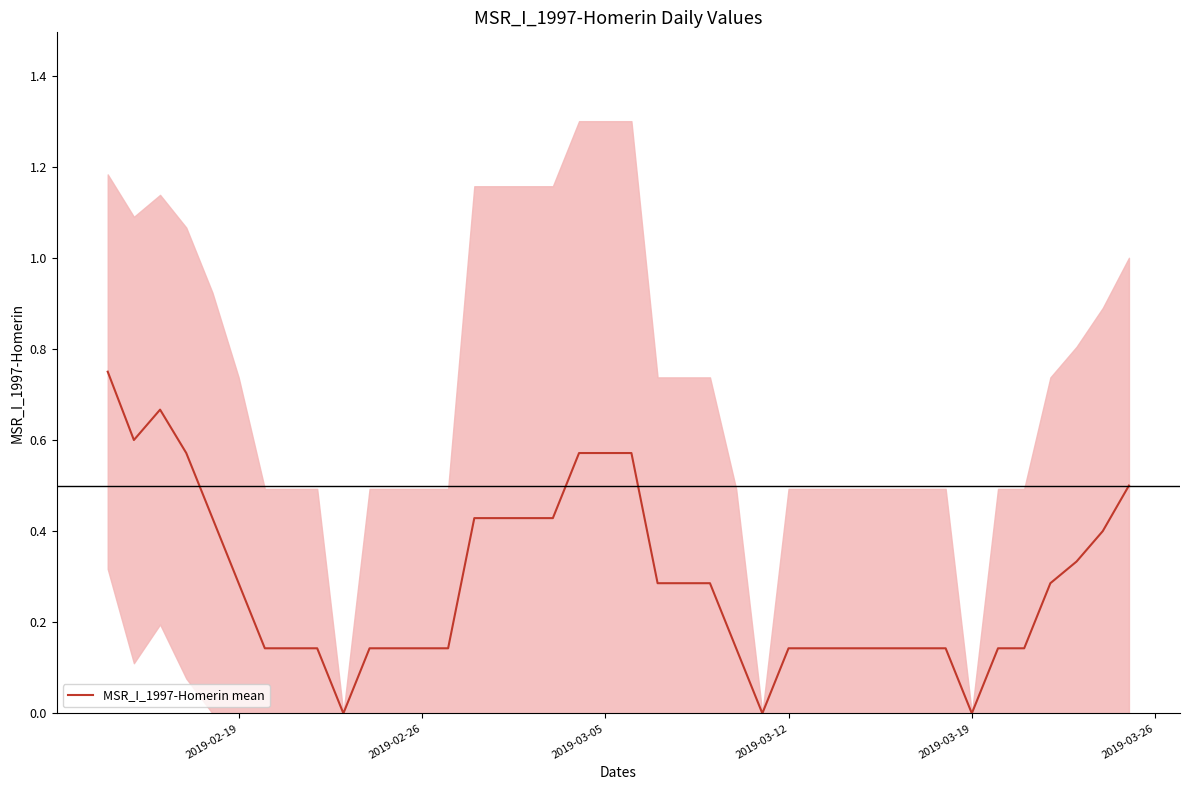

How many lines are shown in the chart?

1